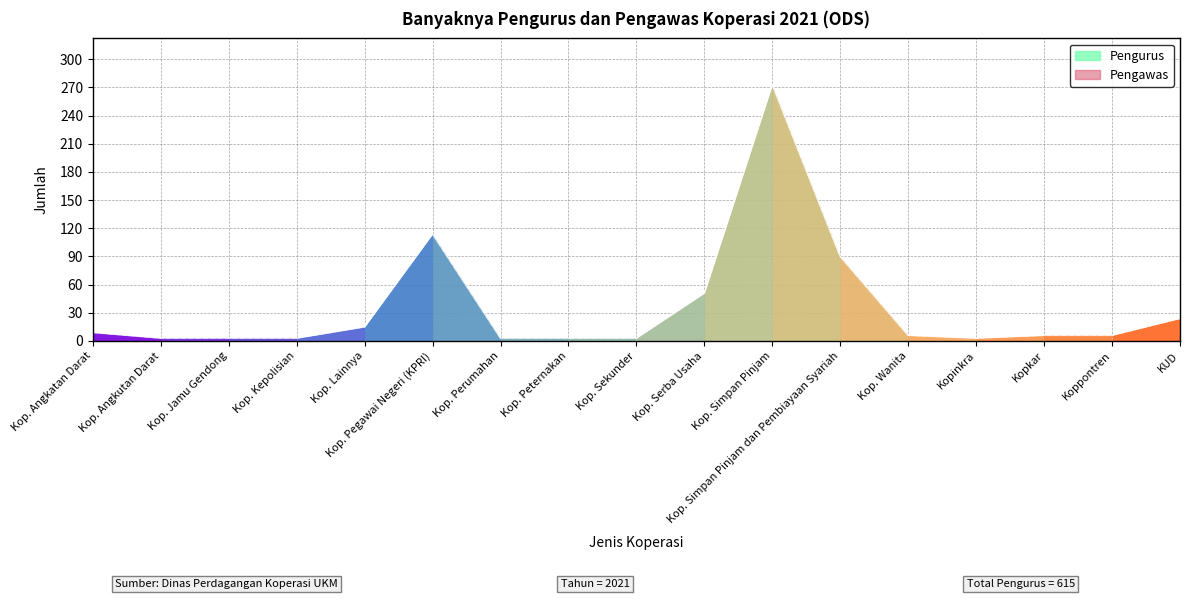

The Pengurus series shows 3 at Kop. Peternakan. True or false?

True